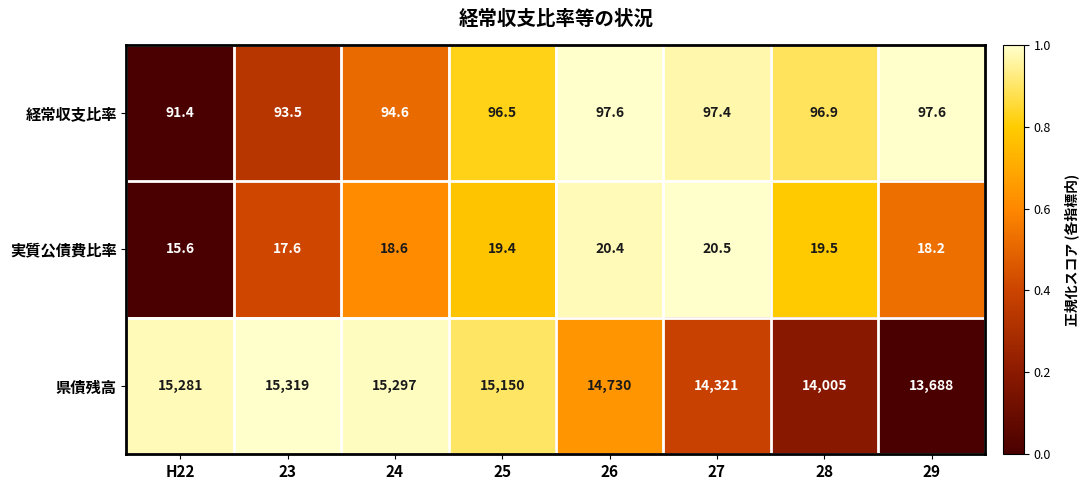

Read the 経常収支比率 value at H22.

91.4